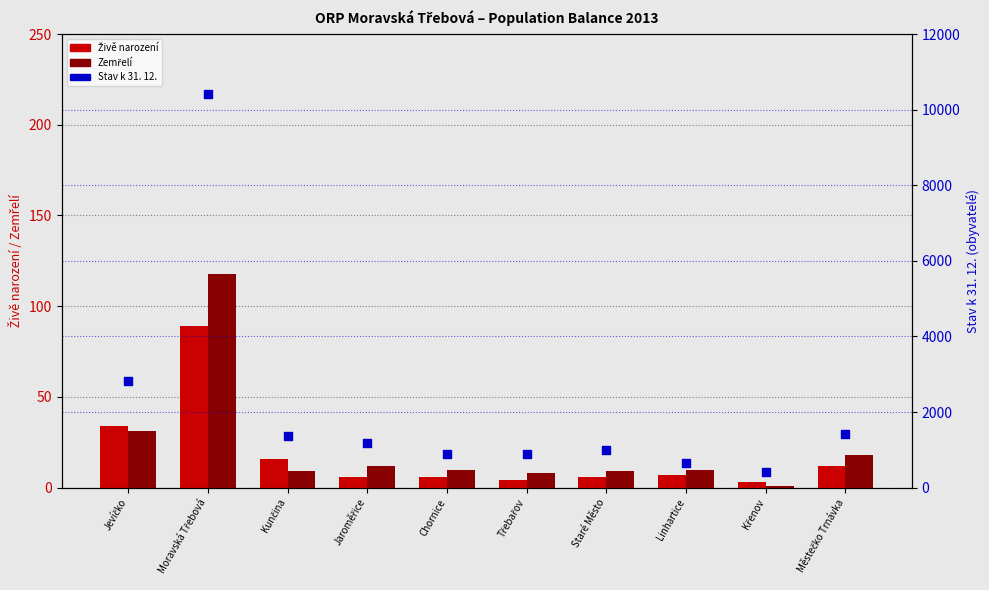

Which series reaches the minimum Y coordinate?

Zemřelí